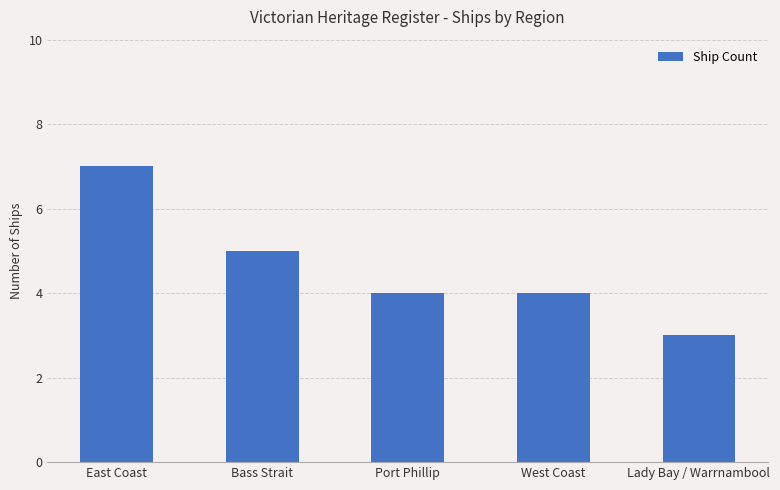

Reading right to left, what are all the values shown in this chart?

3	4	4	5	7